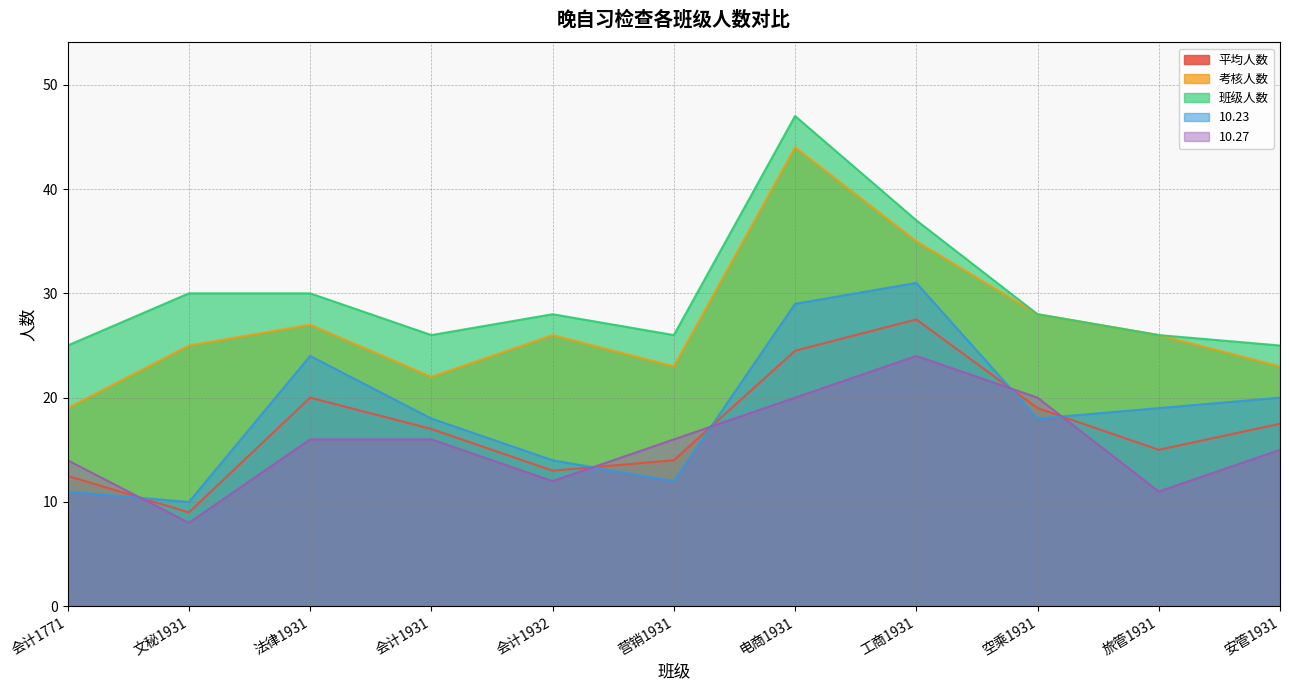

List the labels in order of 班级人数 value, smallest first.

会计1771, 安管1931, 会计1931, 营销1931, 旅管1931, 会计1932, 空乘1931, 文秘1931, 法律1931, 工商1931, 电商1931